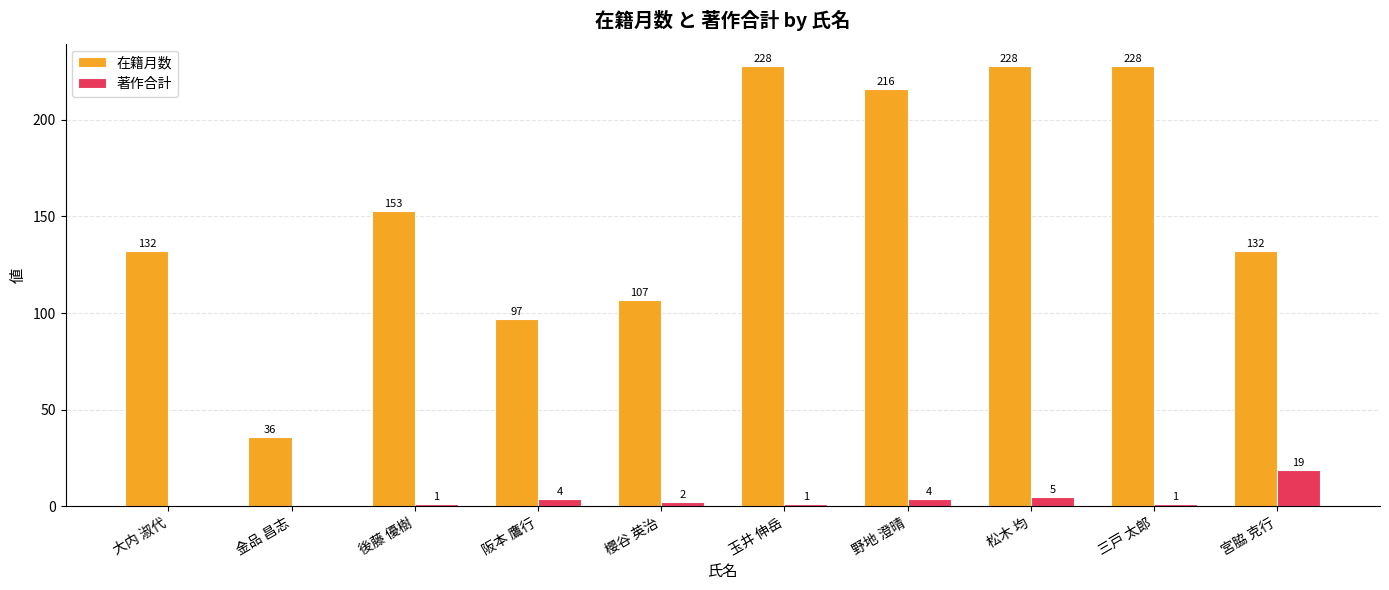

Which series has the largest range (max minus min)?

在籍月数